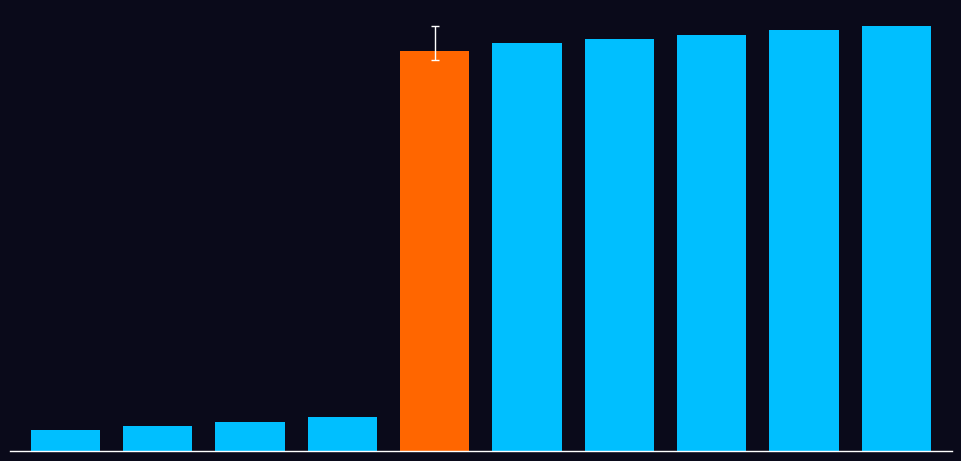

List the labels in order of value, smallest first.

0, 1, 2, 3, 4, 5, 6, 7, 8, 9